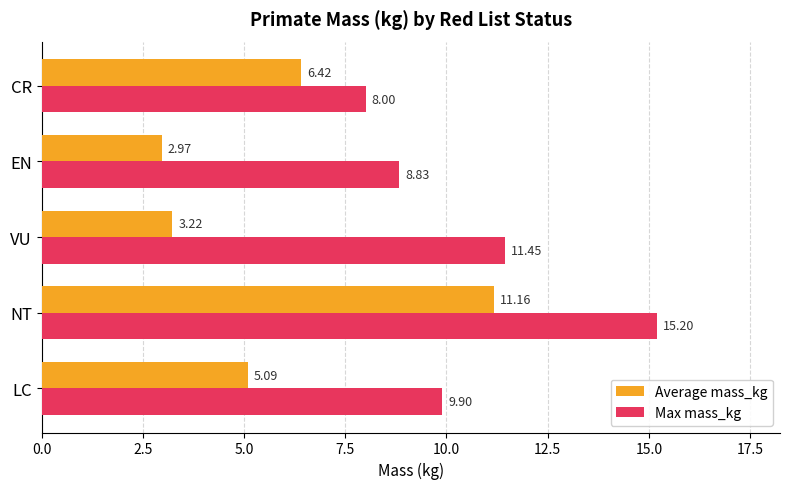

List the series in order of their overall mean, lowest first.

Average mass_kg, Max mass_kg